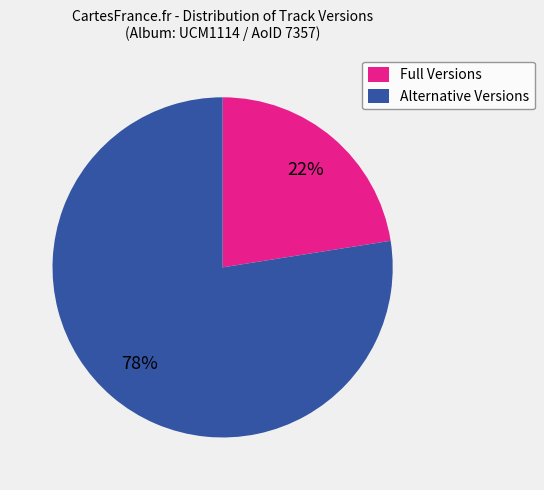

Does any single category account for the majority?

Yes